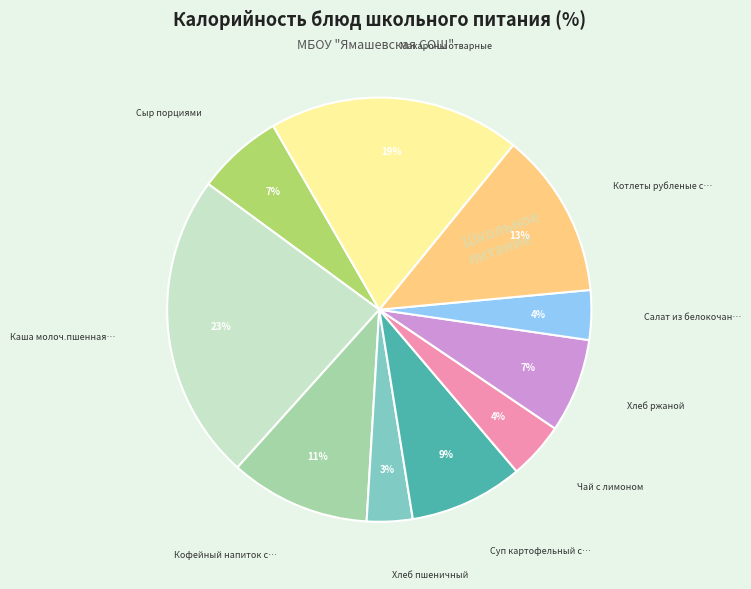

Is there a majority slice in this chart?

No